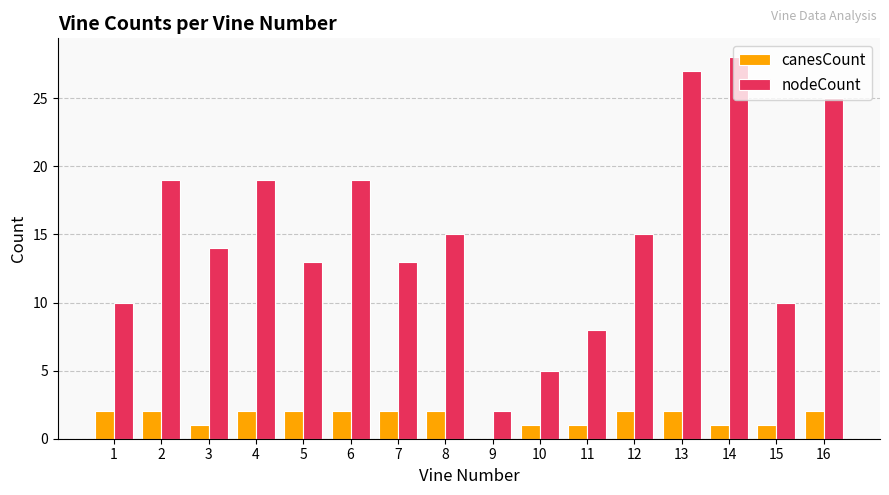

How many groups of bars are there?

16